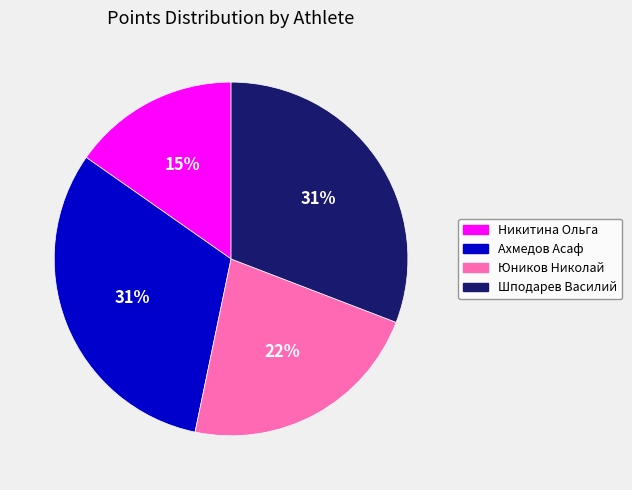

To the nearest percent, what is the average slice percentage?

25%